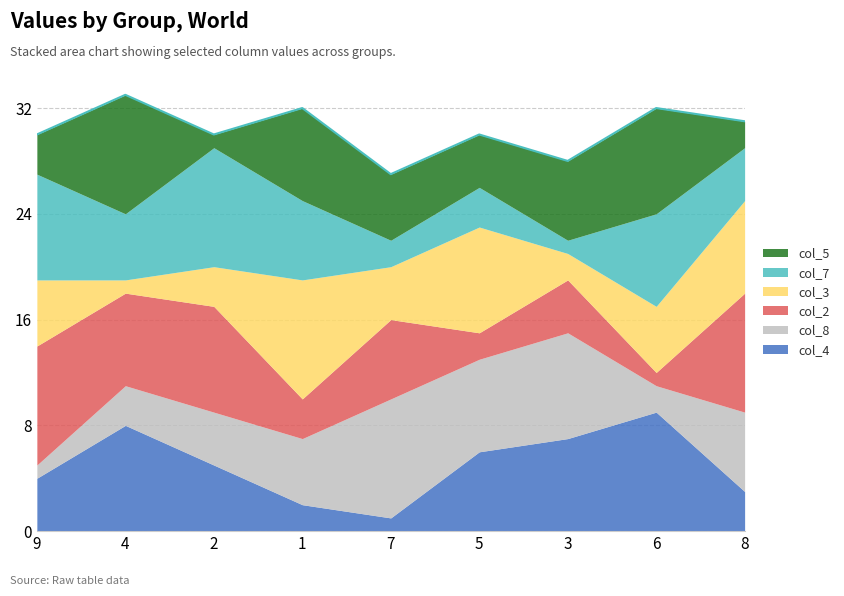

At which label does col_5 first exceed 5?

4